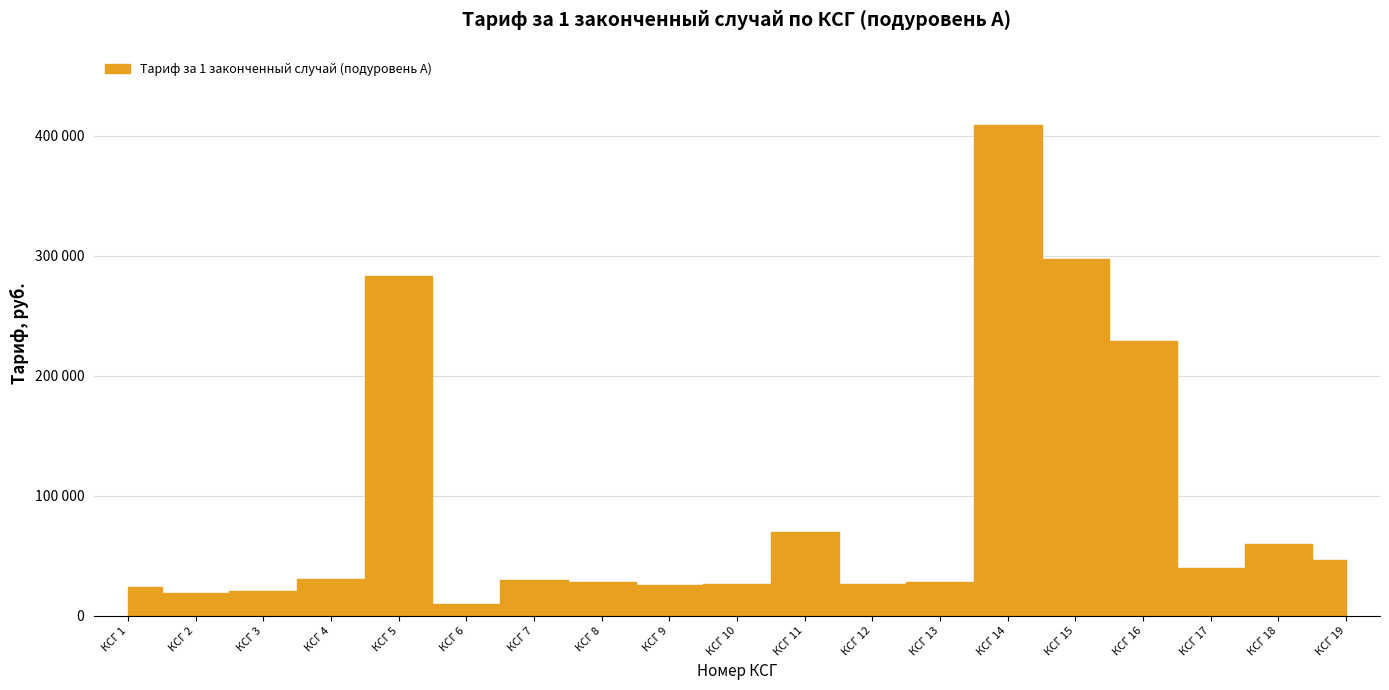

What value does the data have at КСГ 13?

28184.1